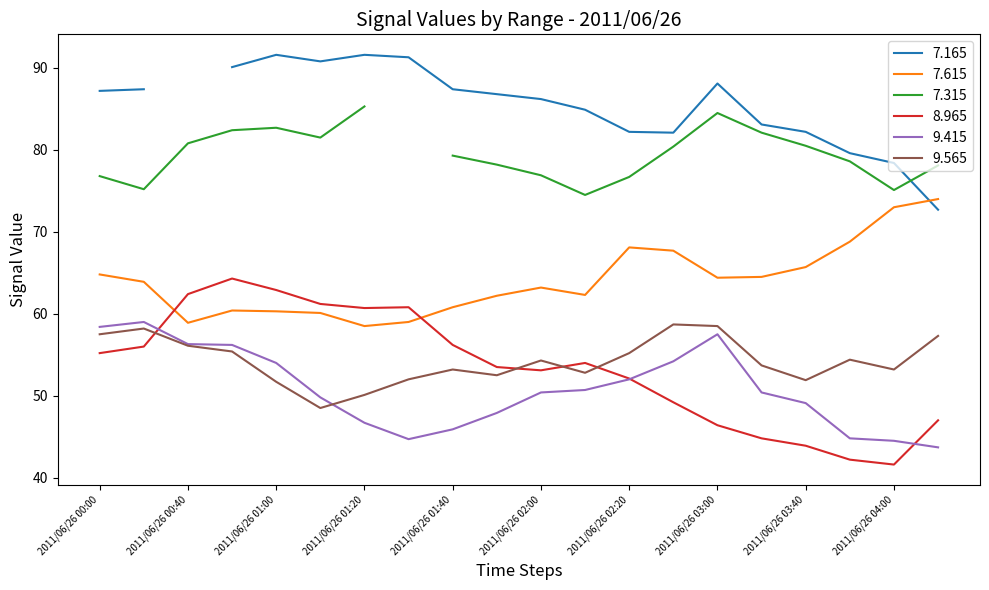

Which has a higher value, 2011/06/26 01:50 or 2011/06/26 00:00?

2011/06/26 00:00